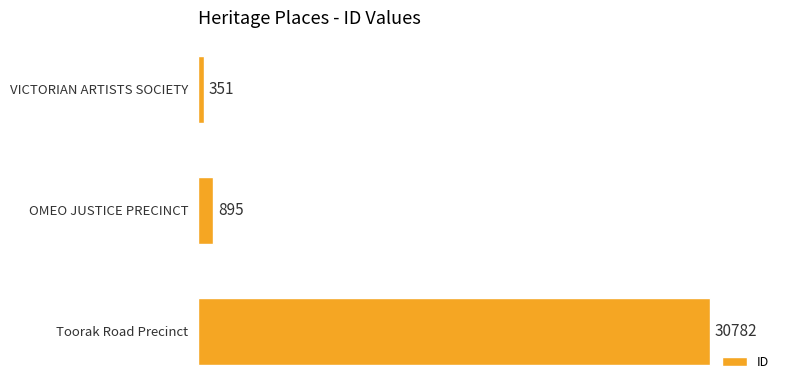

What is the greatest value displayed?

30782